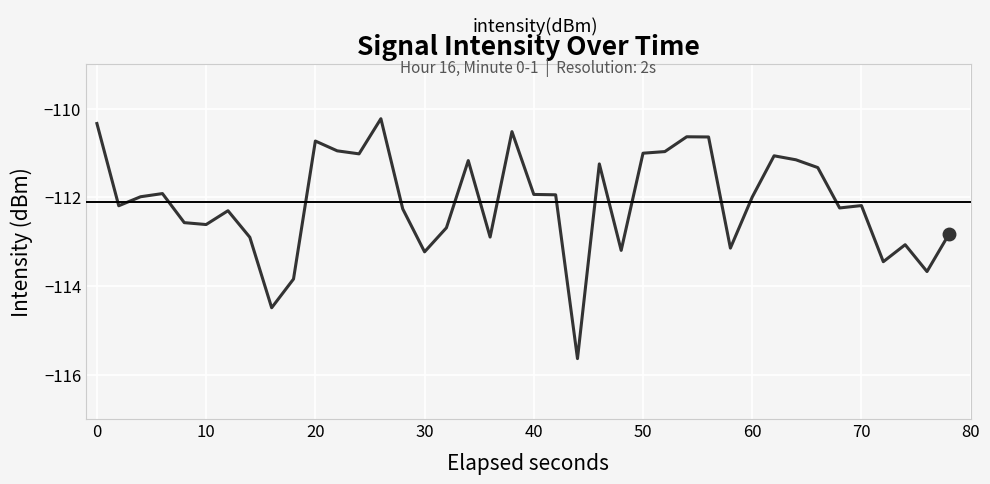

Count the number of categories in the chart.

40